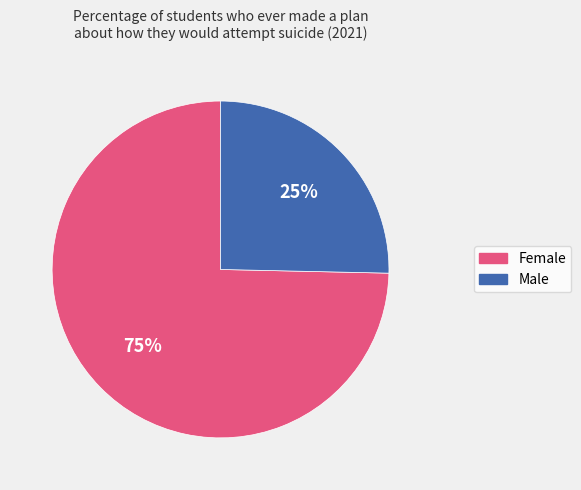

To the nearest percent, what portion does Male represent?

25%